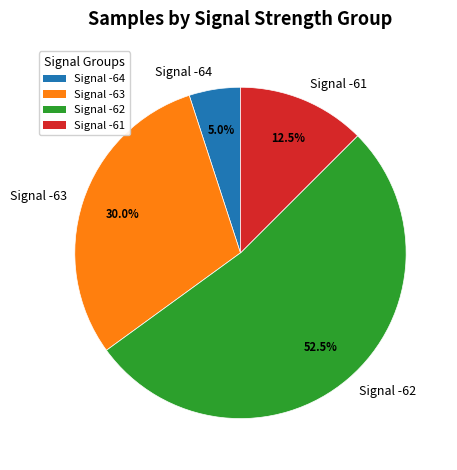

Do Signal -63 and Signal -61 together represent more than half of the pie?

No